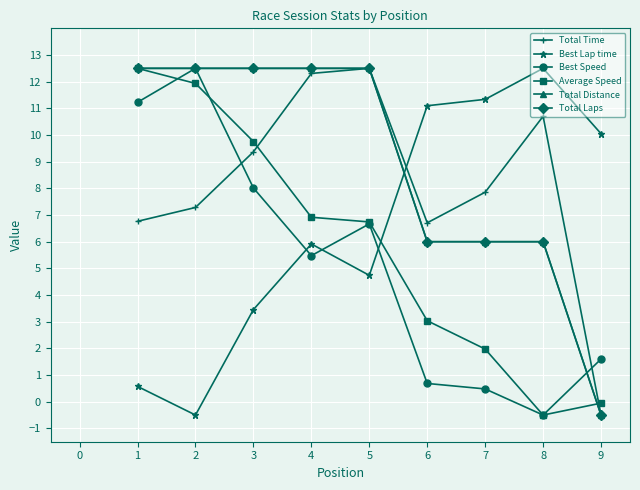

Does the chart have visible grid lines?

Yes